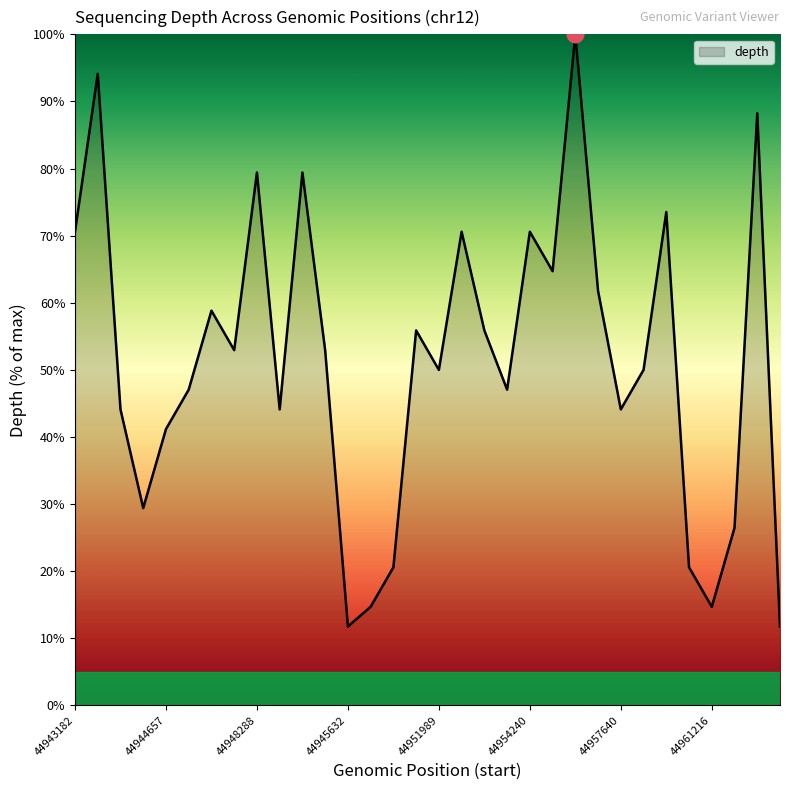

What is the difference between the maximum and minimum values?

88.2